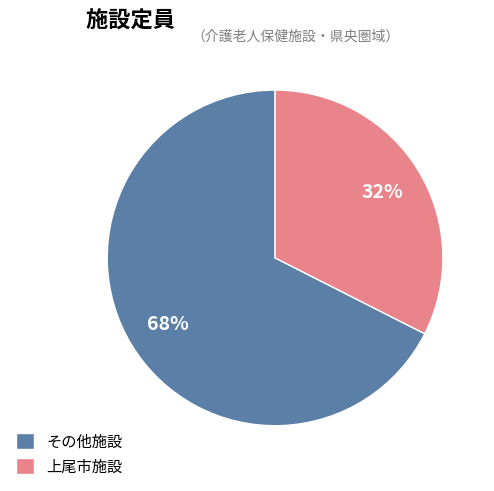

The その他施設 slice represents 68% of the pie. True or false?

True